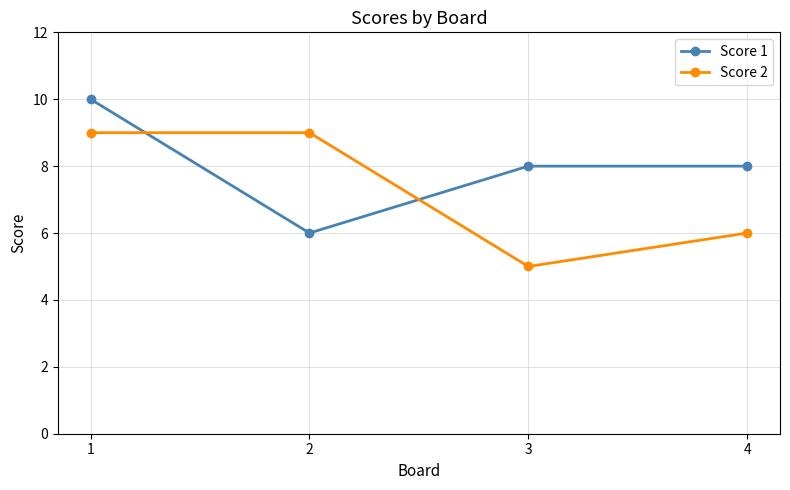

What is the highest value of the Score 2 series?

9